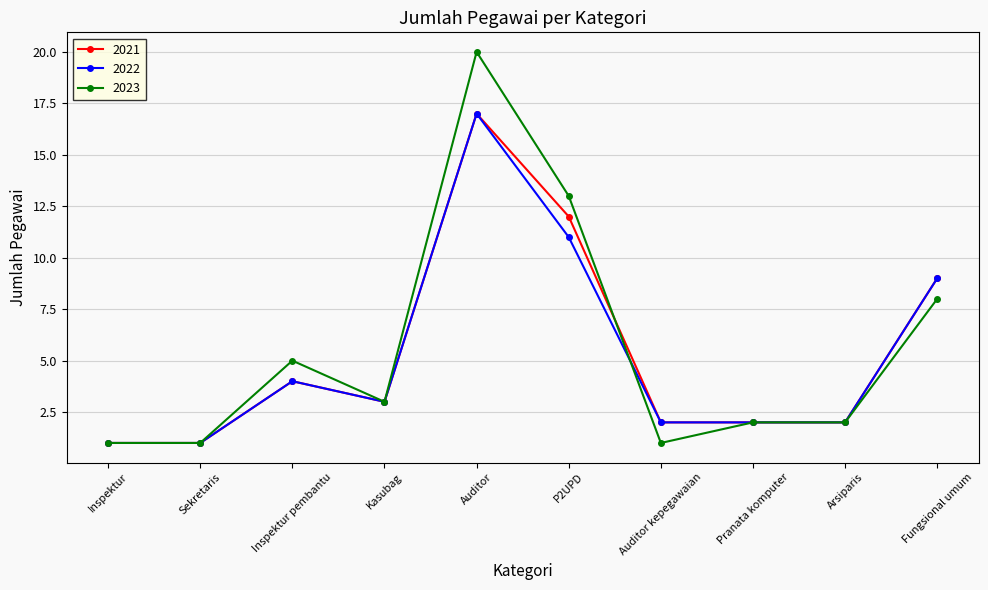

What are all the series names shown in the legend?

2021, 2022, 2023